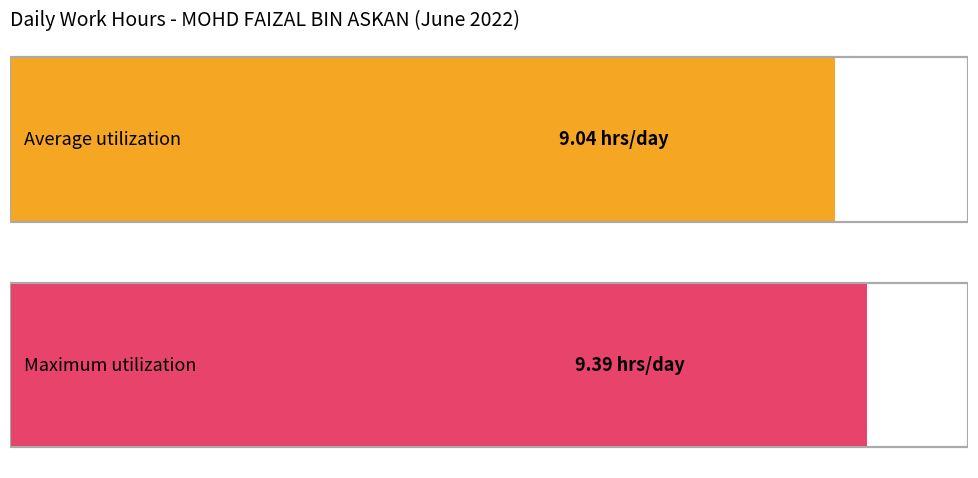

What is the greatest value displayed?

9.4